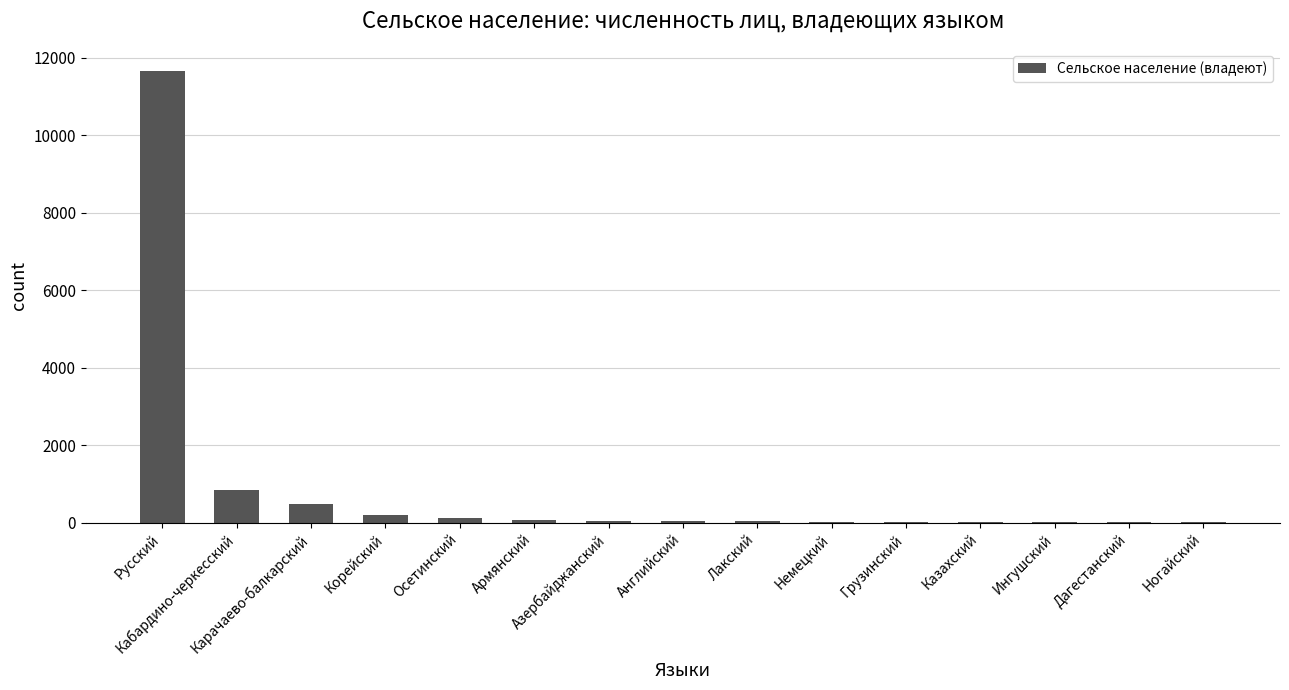

What is the approximate value at Дагестанский?

11